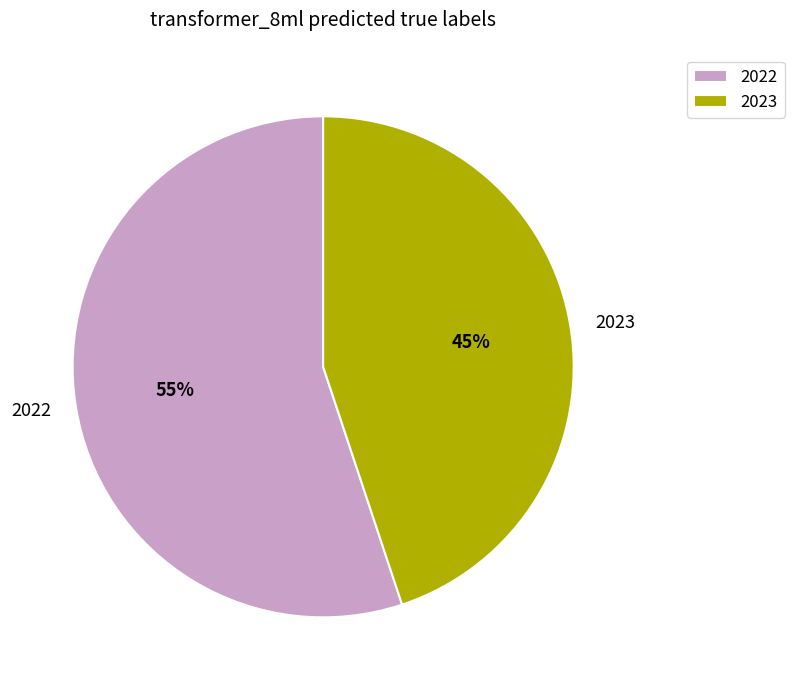

To the nearest percent, what portion does 2022 represent?

55%